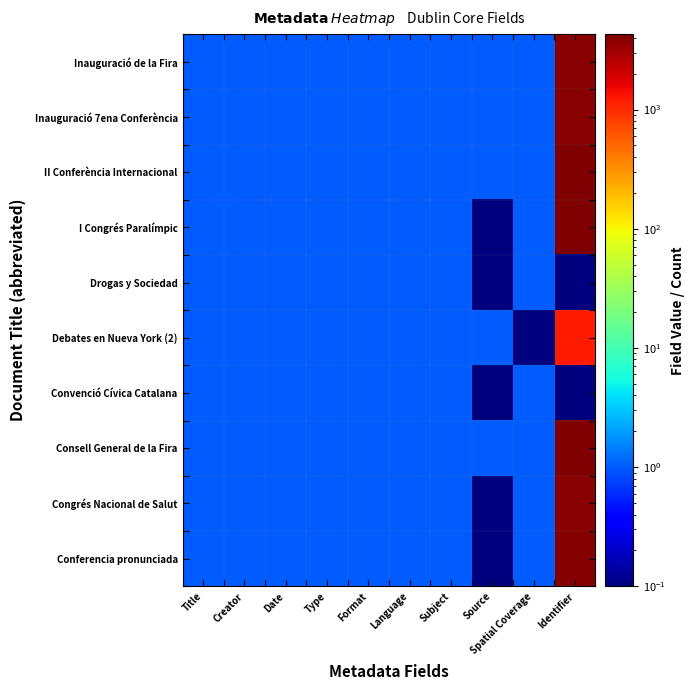

What is the minimum value shown in the chart?

0.1